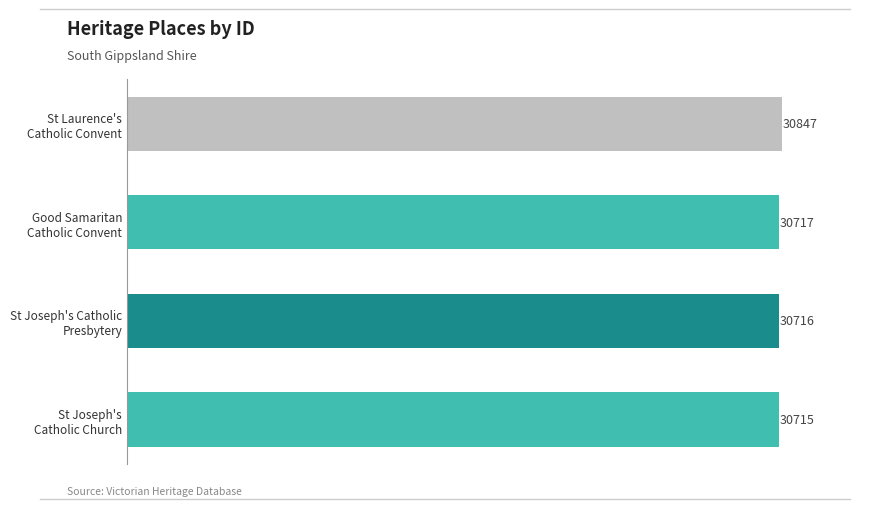

What is the maximum value shown in the chart?

30847